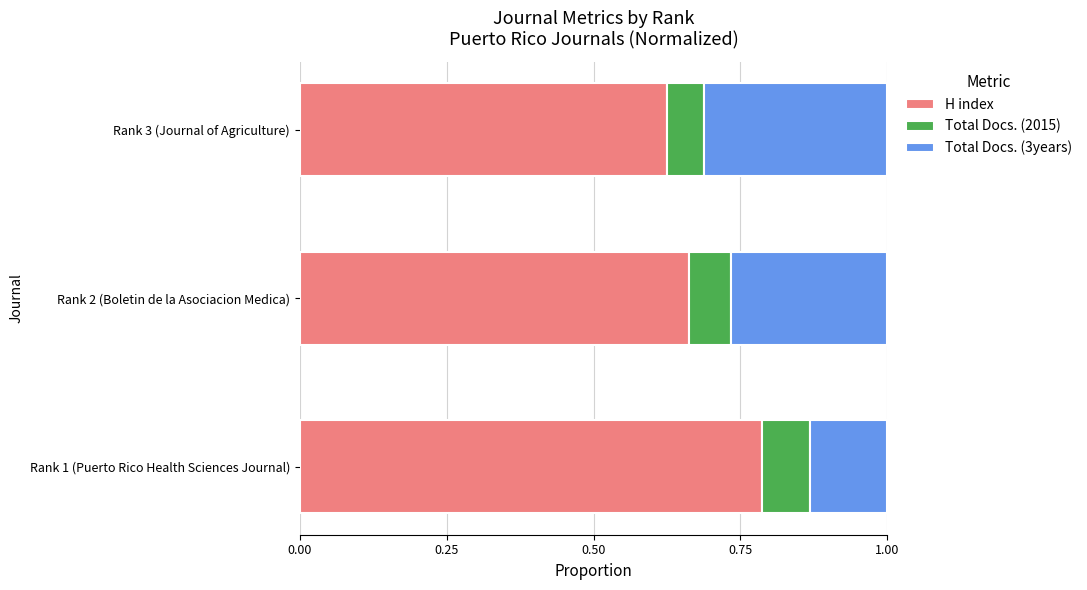

What is the sum of all H index values?

2.1